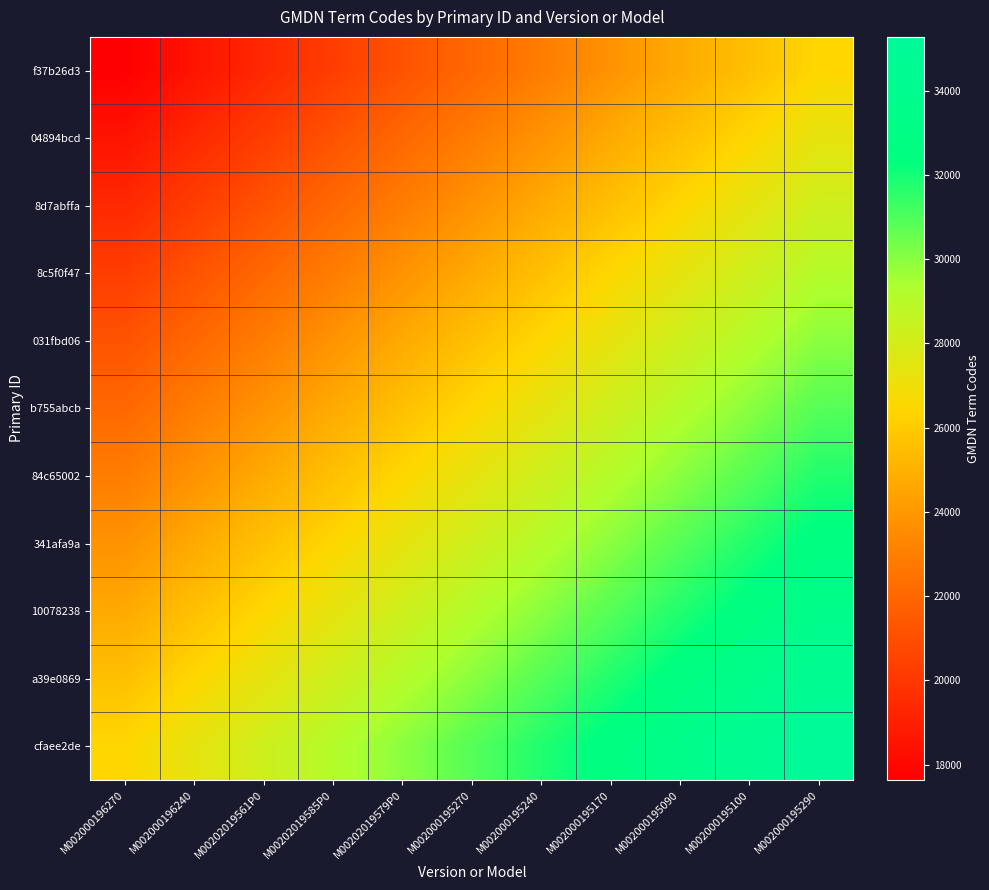

What is the total value across all series at M002000195240?

300702.3